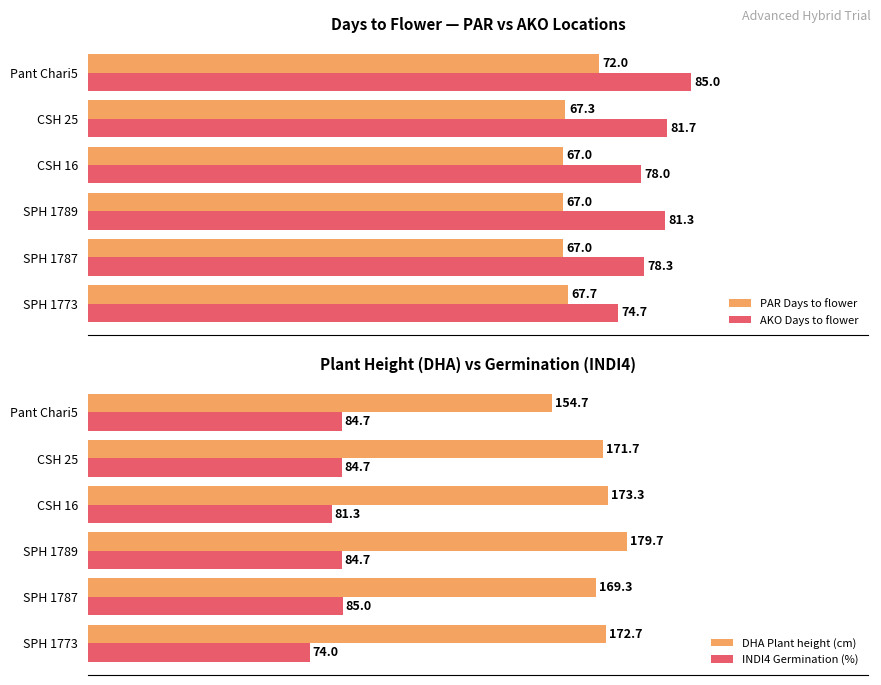

At which label is PAR Days to flower closest to 69?

SPH 1773